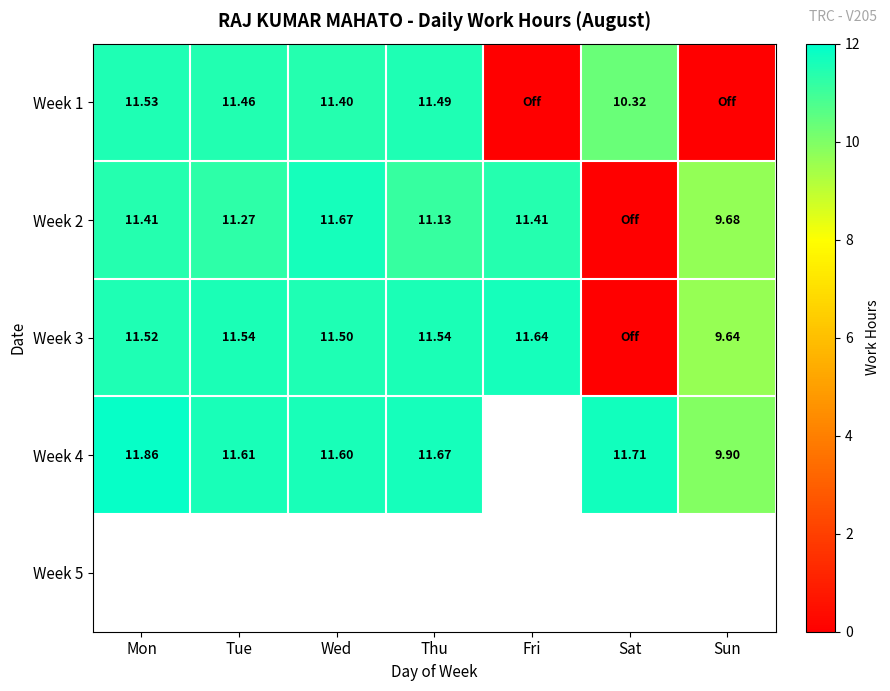

The Week 2 series shows 11.4 at Mon. True or false?

True